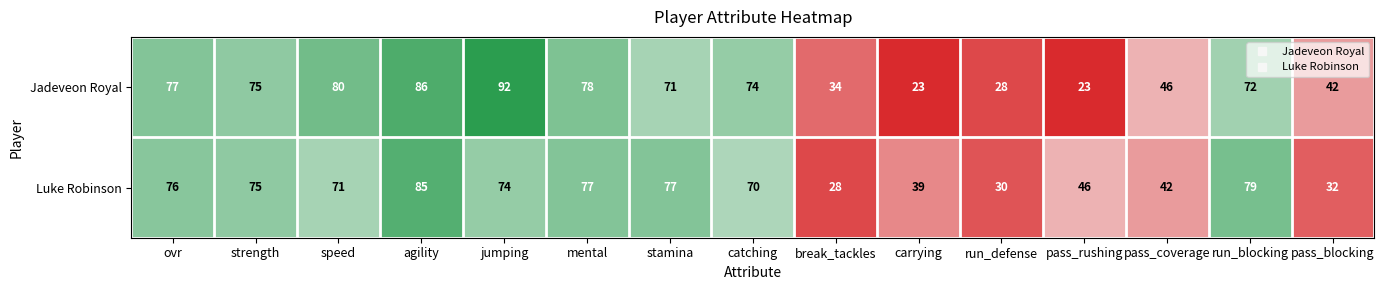

Rank the series at jumping from lowest to highest value.

Luke Robinson, Jadeveon Royal